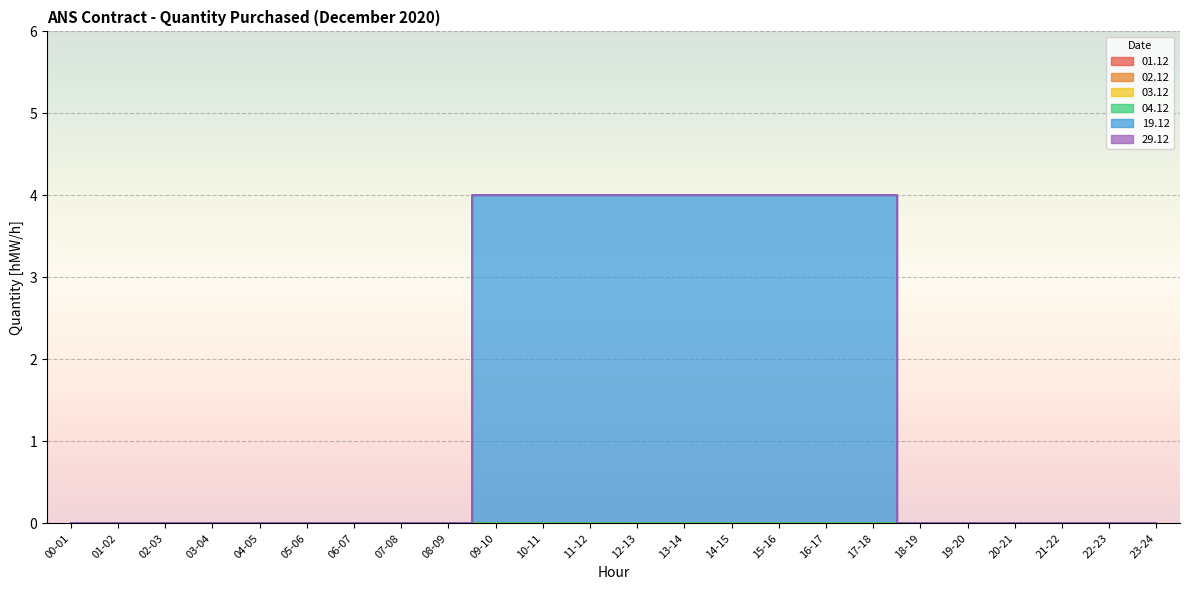

At which category does the chart reach its minimum across all series?

00-01